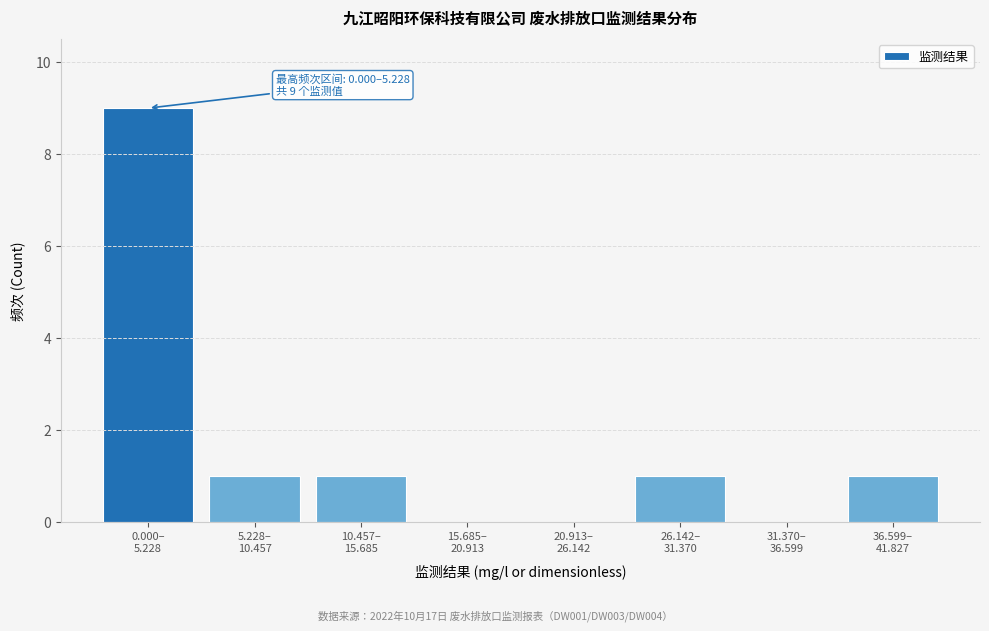

What is the sum of all values?

13